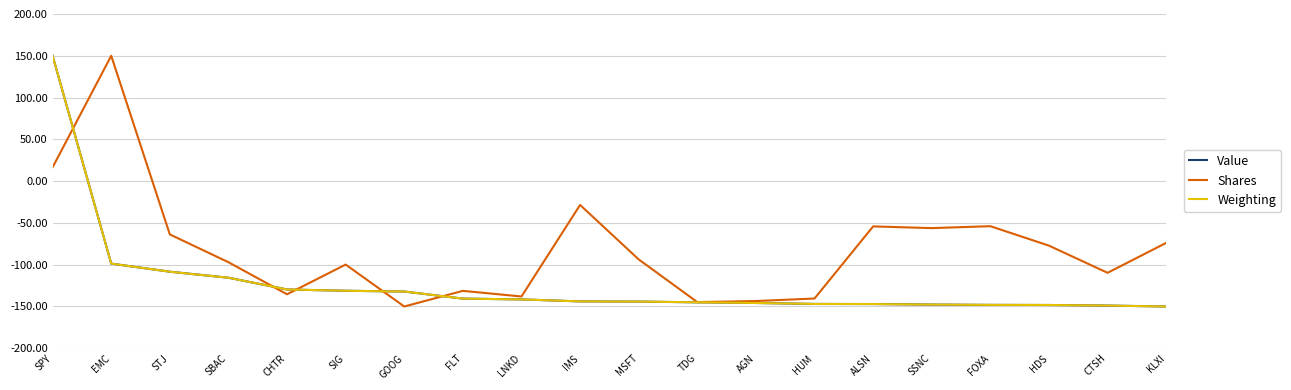

Where do Shares and Value first cross each other?

SPY and EMC